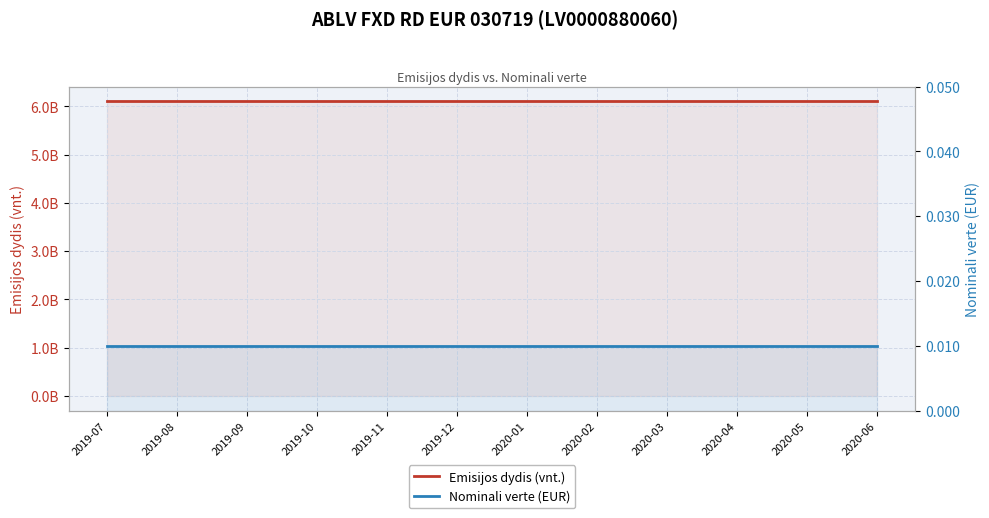

What is the maximum value shown in the chart?

6104382980.0